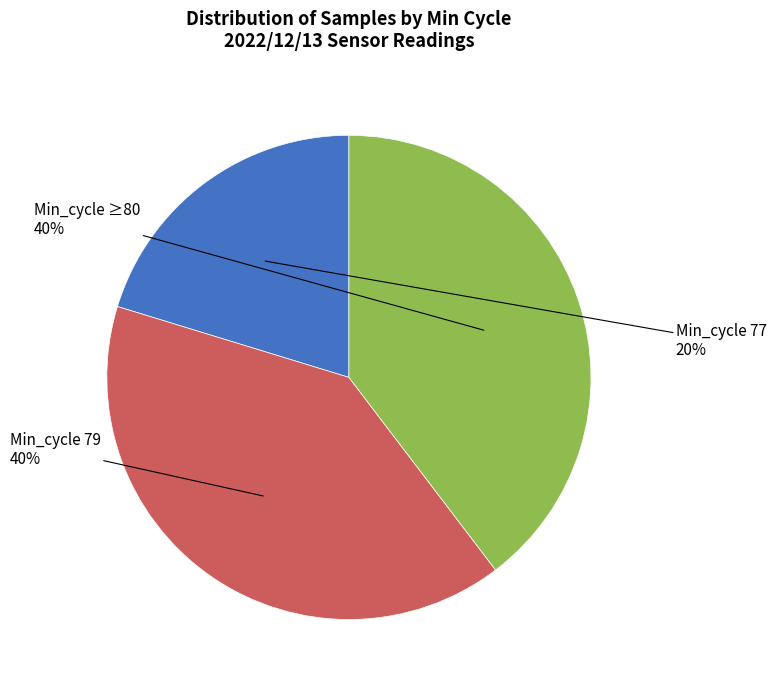

To the nearest percent, what is the difference between the largest and smallest slice percentages?

20%